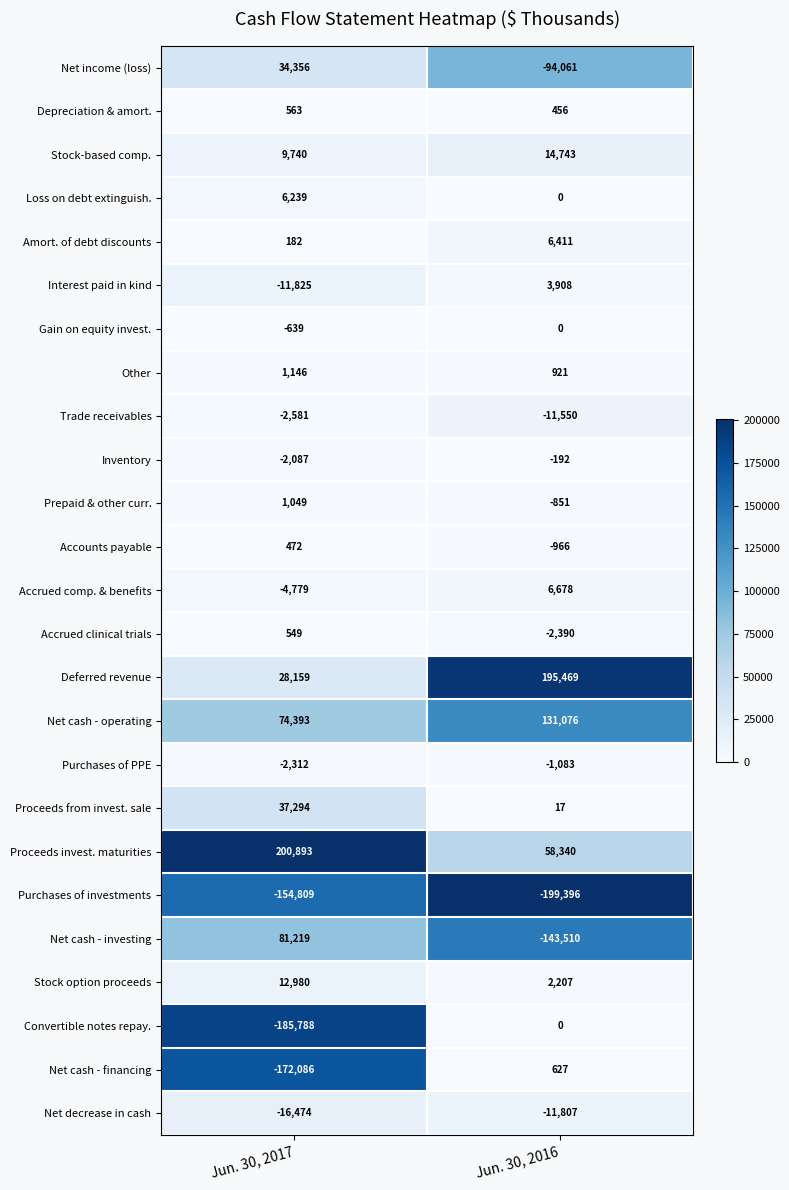

How many data points does each series have?

2